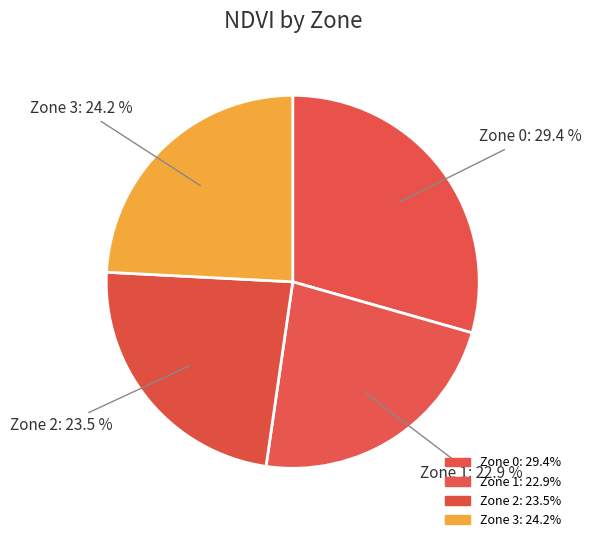

Rank the categories by value from lowest to highest.

Zone 1, Zone 2, Zone 3, Zone 0